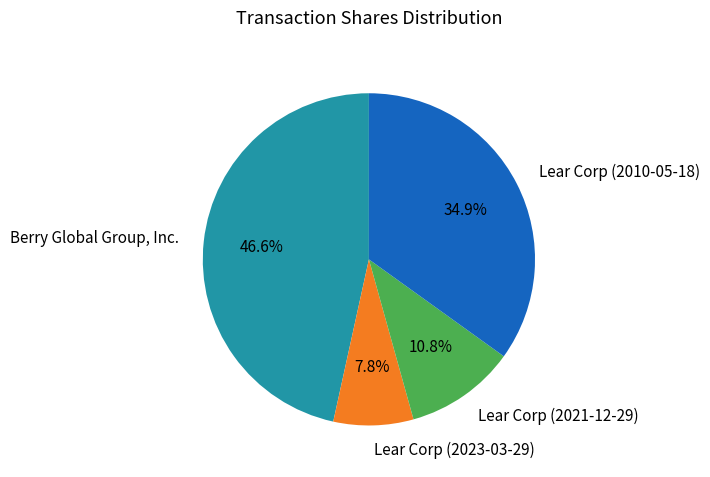

Between Lear Corp (2021-12-29) and Lear Corp (2010-05-18), which is larger?

Lear Corp (2010-05-18)